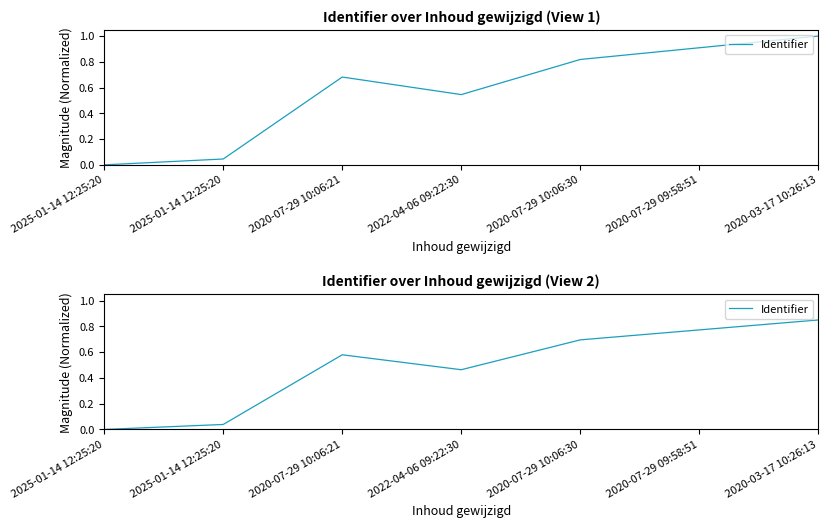

Reading right to left, what are all the values shown in this chart?

2020-03-17 10:26:13=0.8	2020-07-29 09:58:51=0.8	2020-07-29 10:06:30=0.7	2022-04-06 09:22:30=0.5	2020-07-29 10:06:21=0.6	2025-01-14 12:25:20=0.0	2025-01-14 12:25:20=0.0